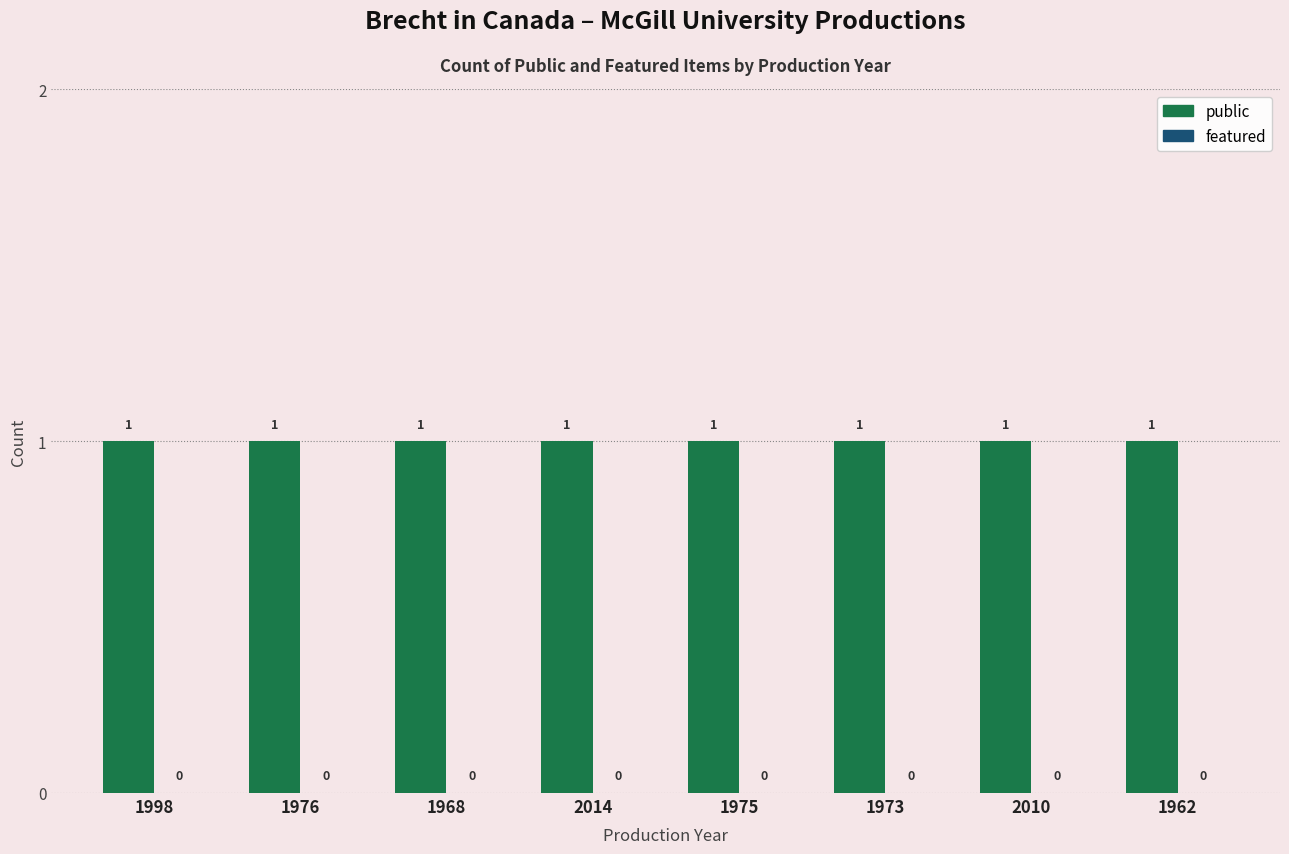

Reading right to left, what are all the values shown in this chart?

public: 1	1	1	1	1	1	1	1
featured: 0	0	0	0	0	0	0	0